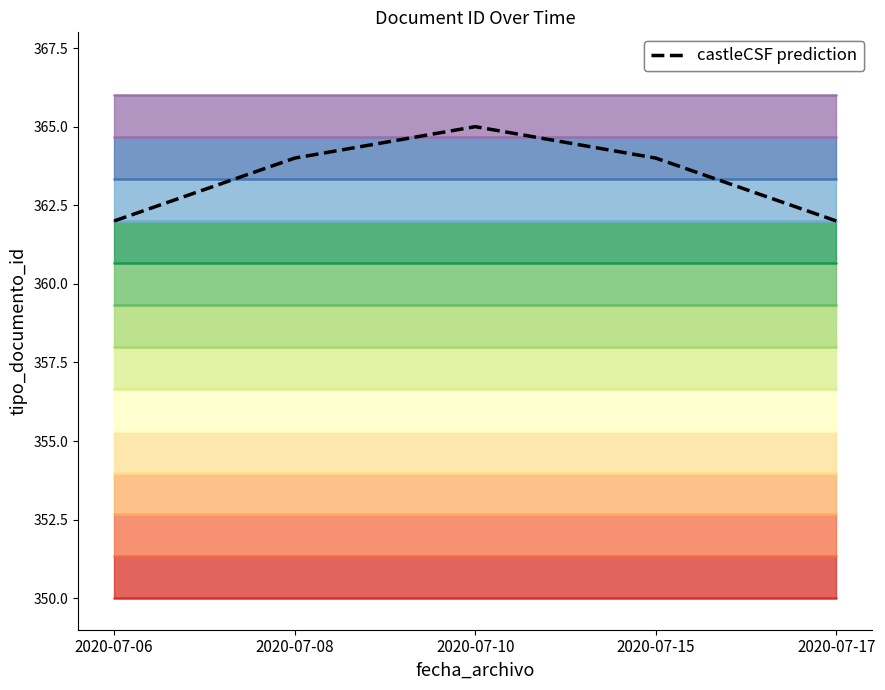

List the labels in order of value, smallest first.

2020-07-06, 2020-07-17, 2020-07-08, 2020-07-15, 2020-07-10